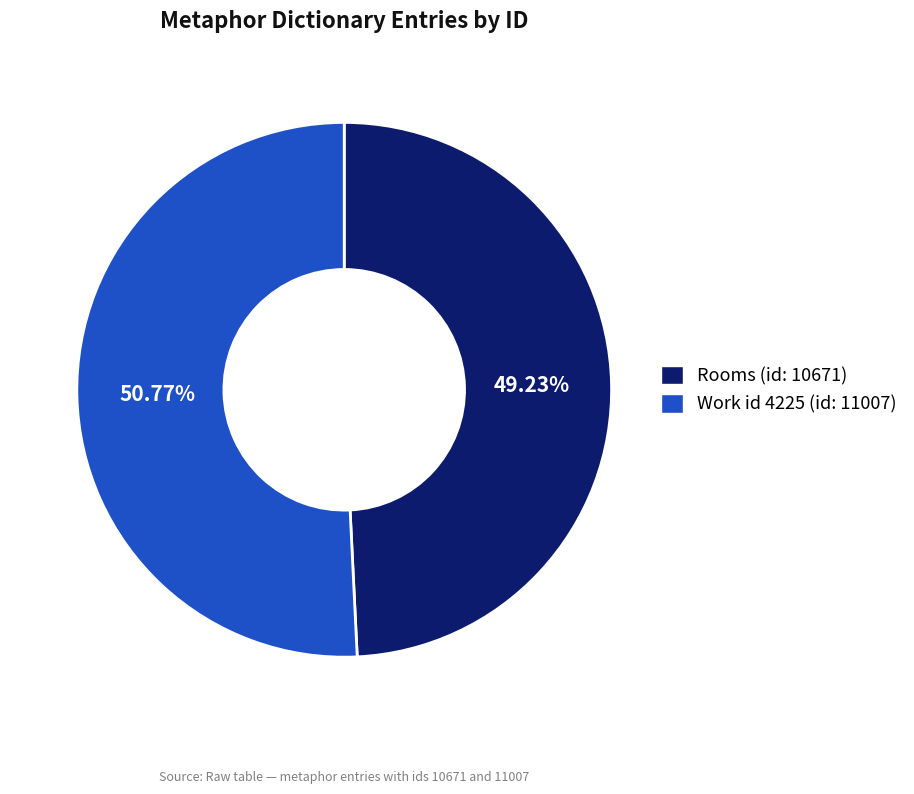

Count the number of slices in the pie.

2